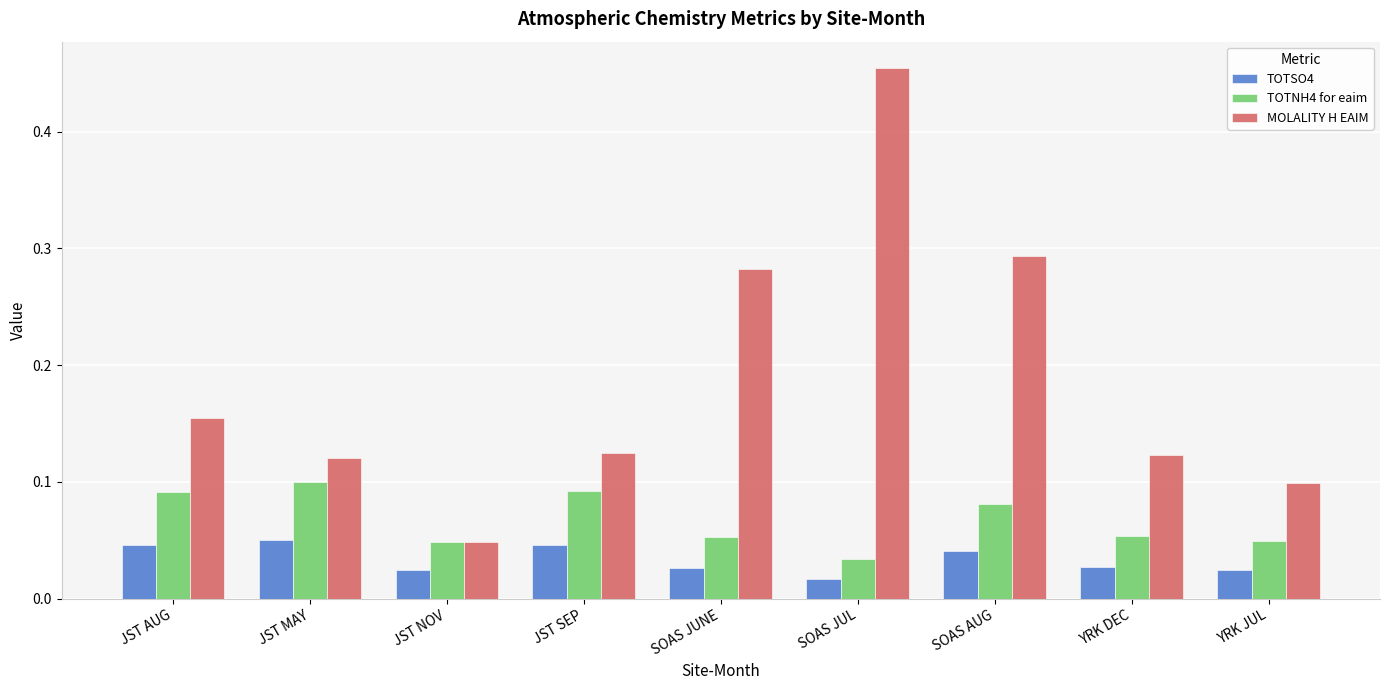

What is the difference between the maximum and minimum values in the MOLALITY H EAIM series?

0.4